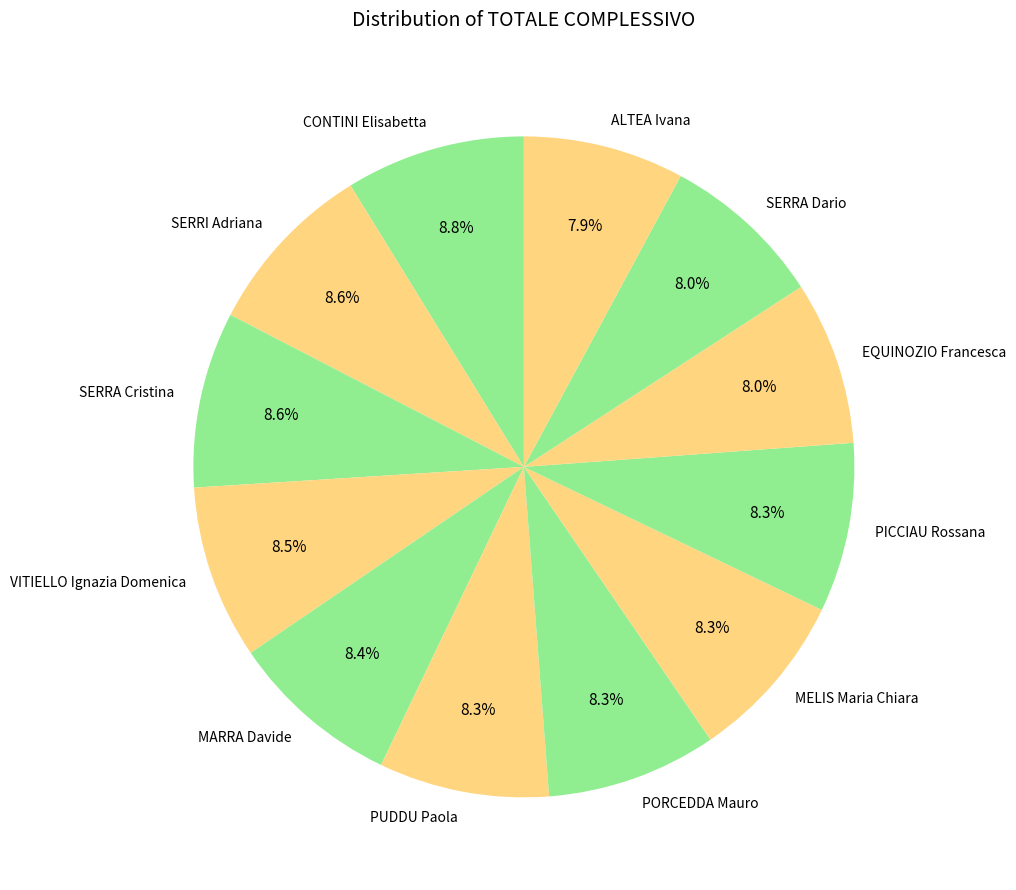

Is there any slice that represents more than half of the pie?

No